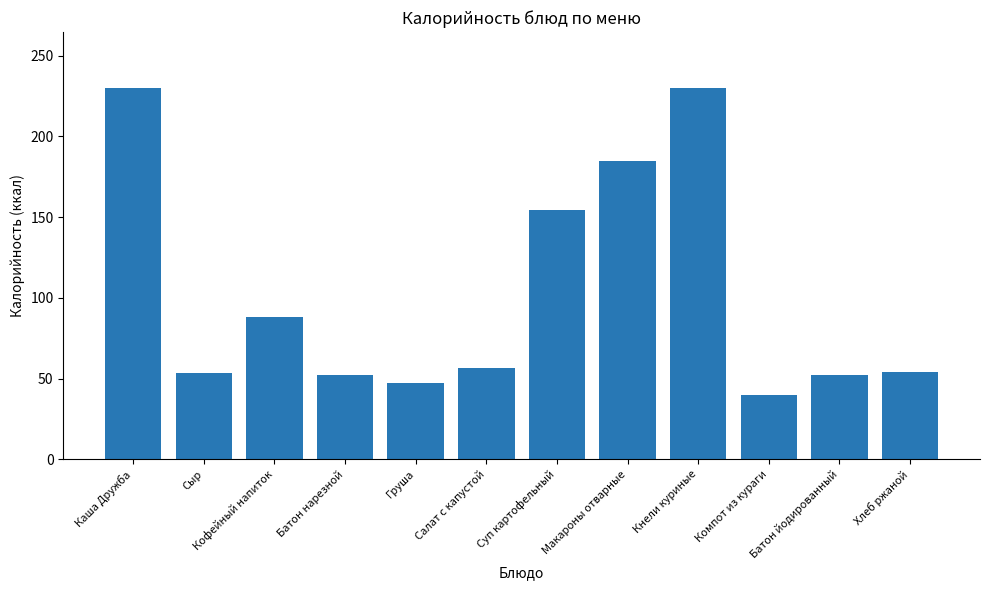

What is the greatest value displayed?

230.1